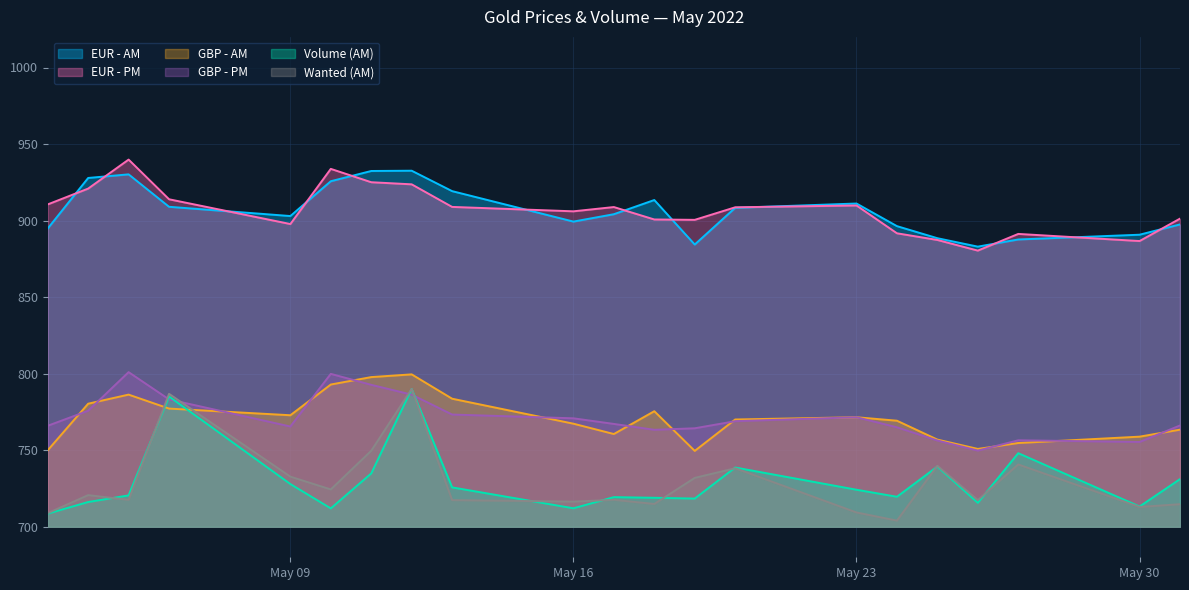

What is the spread (max minus min) of values at May 23?

201.9